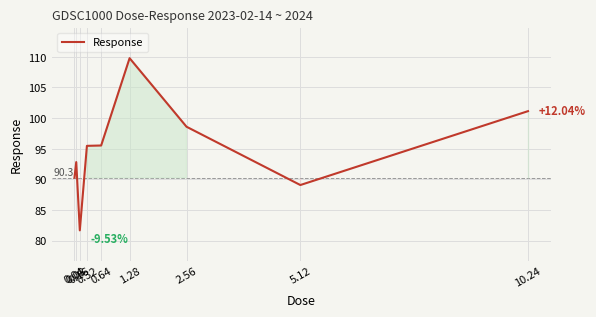

Reading right to left, what are all the values shown in this chart?

101.1	89.1	98.6	109.8	95.5	95.5	81.7	92.8	90.3